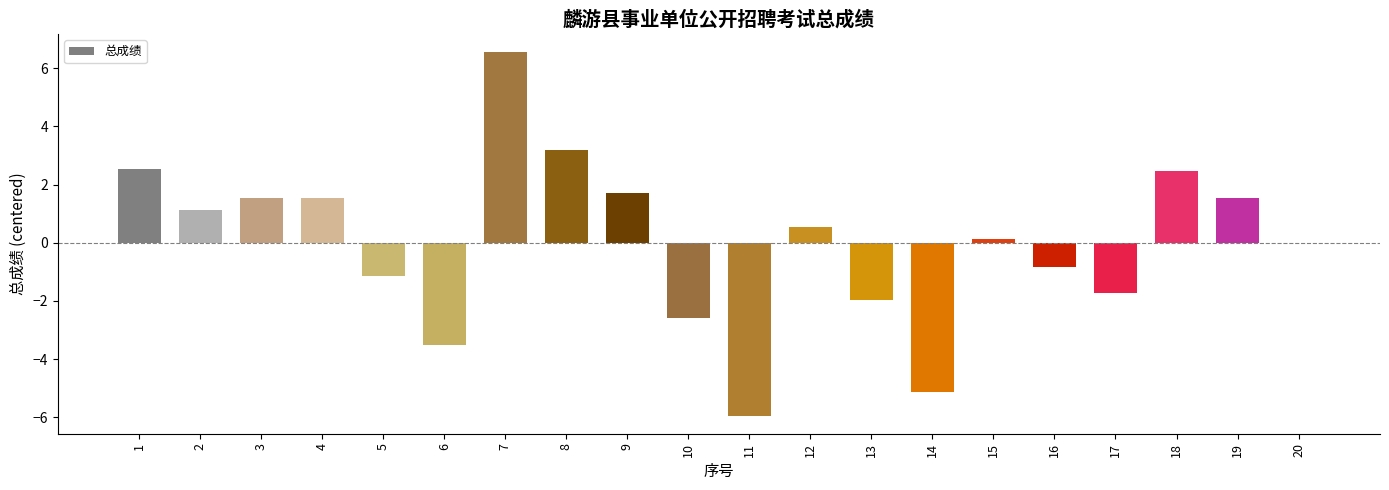

Does the chart contain stacked bars?

No